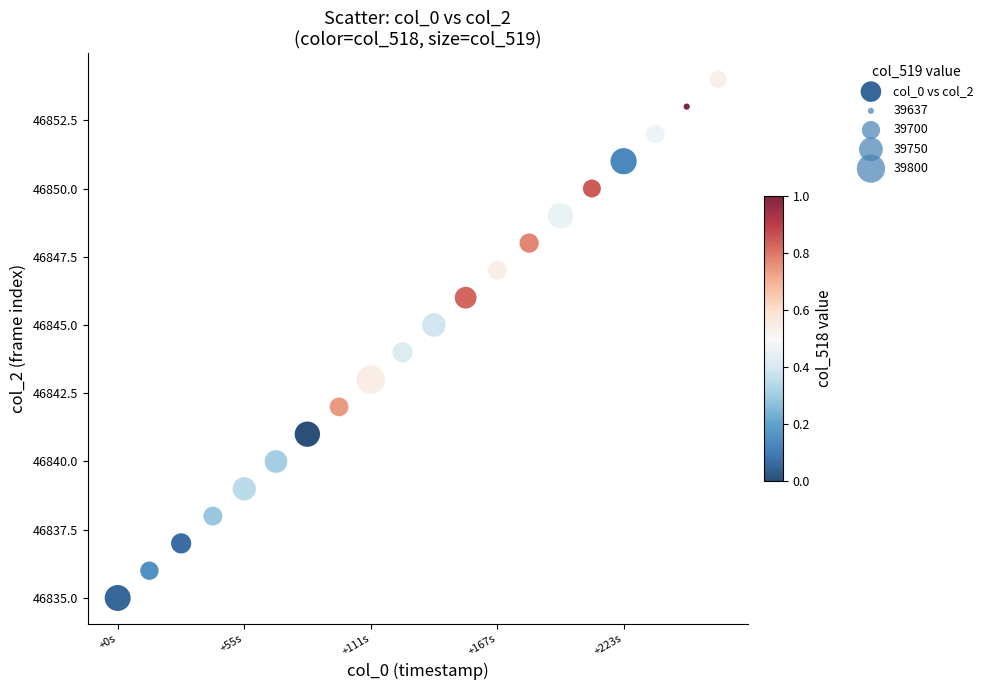

What is the range of Y values (max minus min)?

19